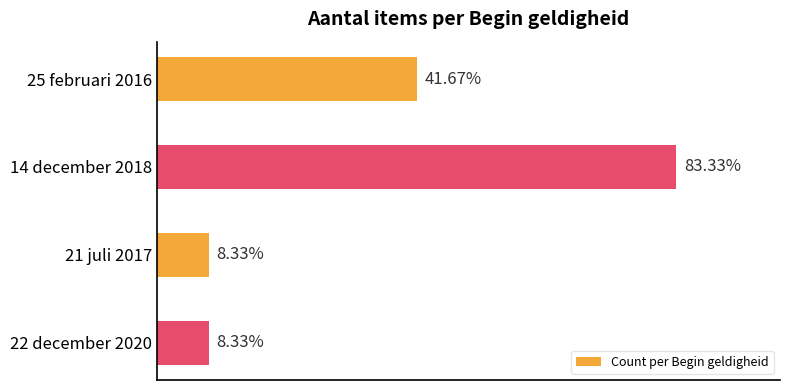

What is the average value?

4